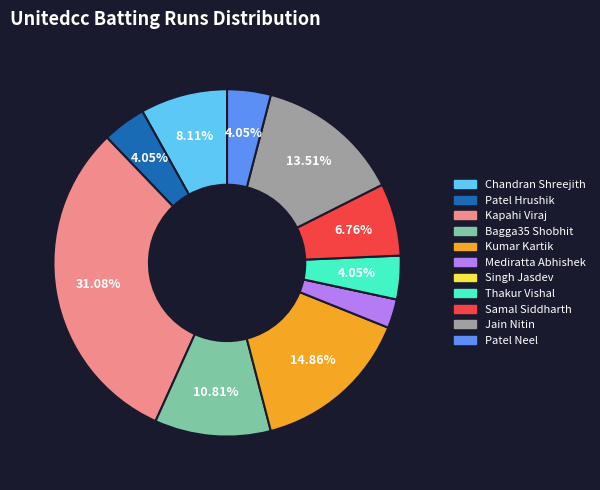

Which slice is the largest?

Kapahi Viraj